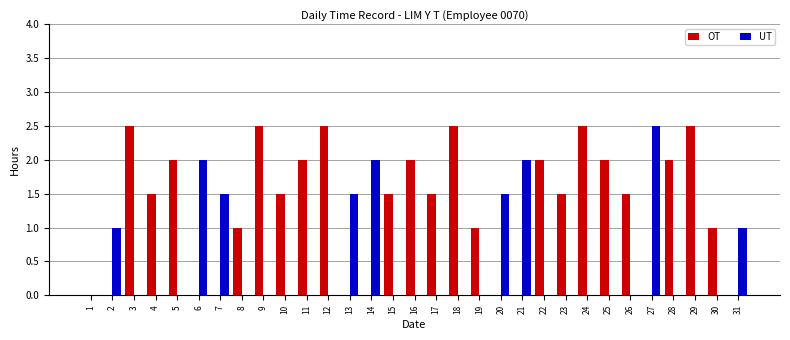

The value of UT at 9 is 1.5. True or false?

False